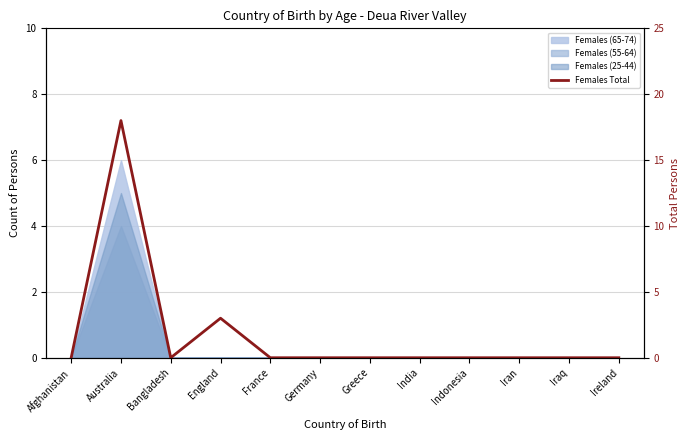

List the labels in order of value, largest first.

Australia, England, Afghanistan, Bangladesh, France, Germany, Greece, India, Indonesia, Iran, Iraq, Ireland